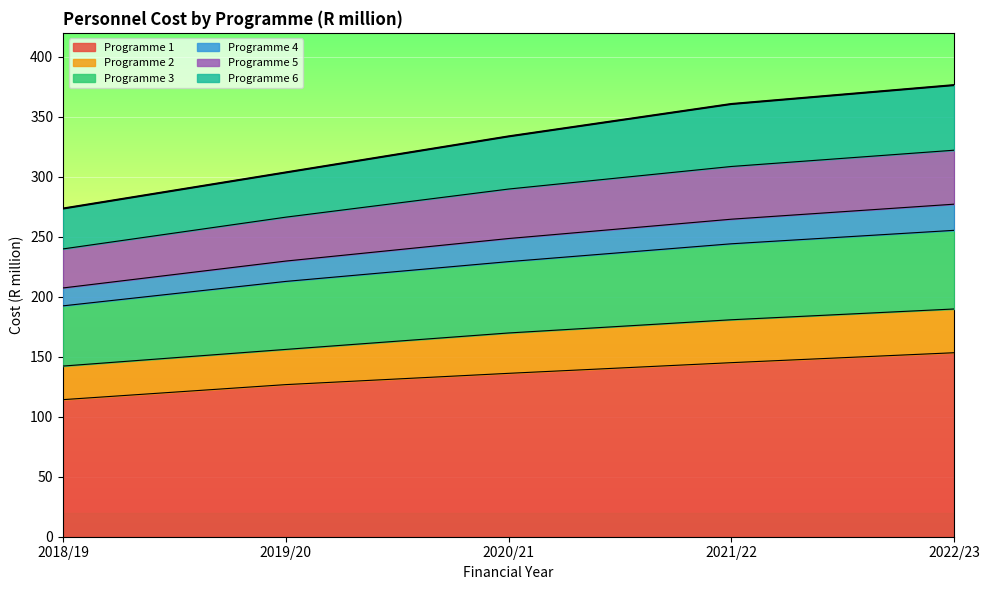

Count the number of categories in the chart.

5